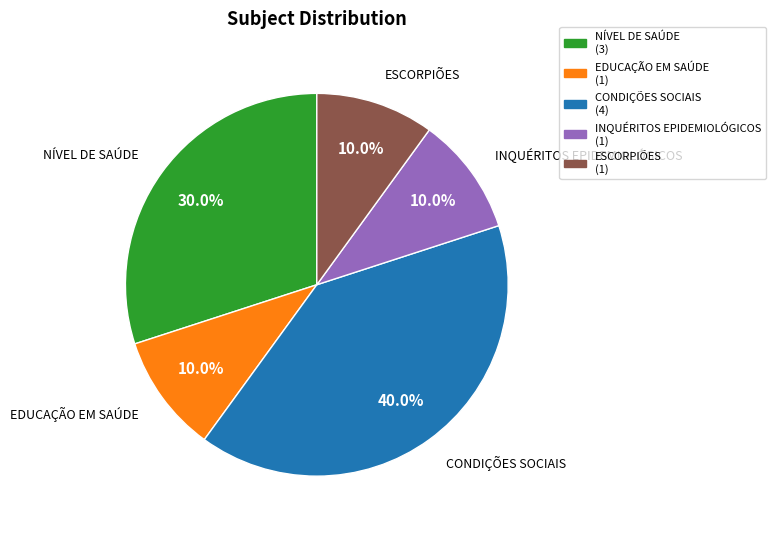

To the nearest percent, what is the difference between the ESCORPIÕES and CONDIÇÕES SOCIAIS slice percentages?

30%